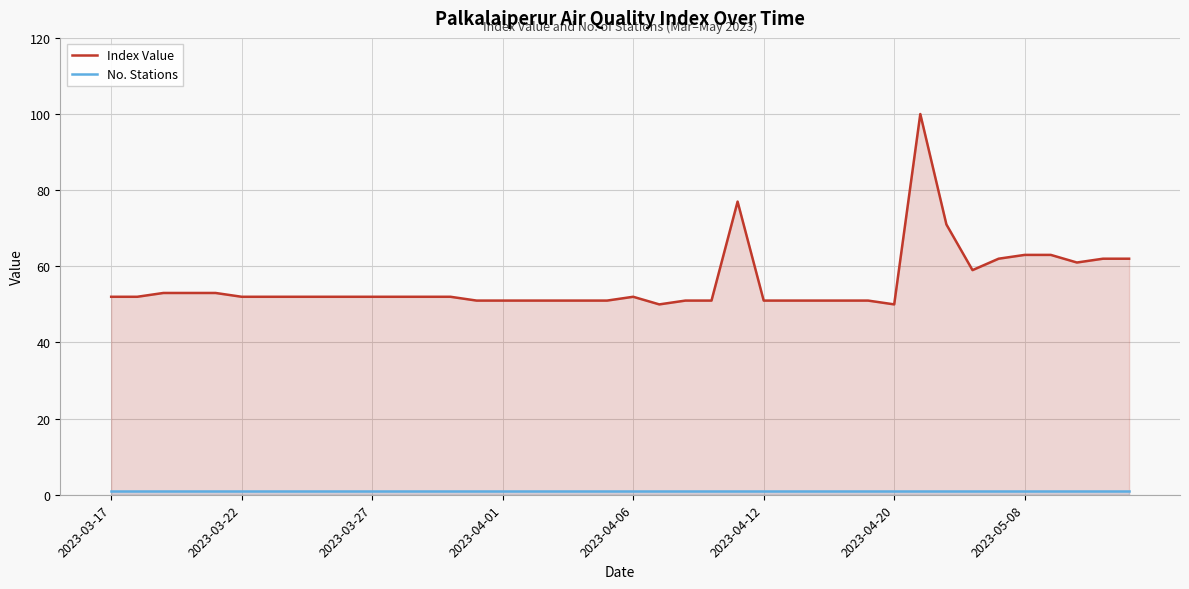

Which series has the largest total across all categories?

Index Value